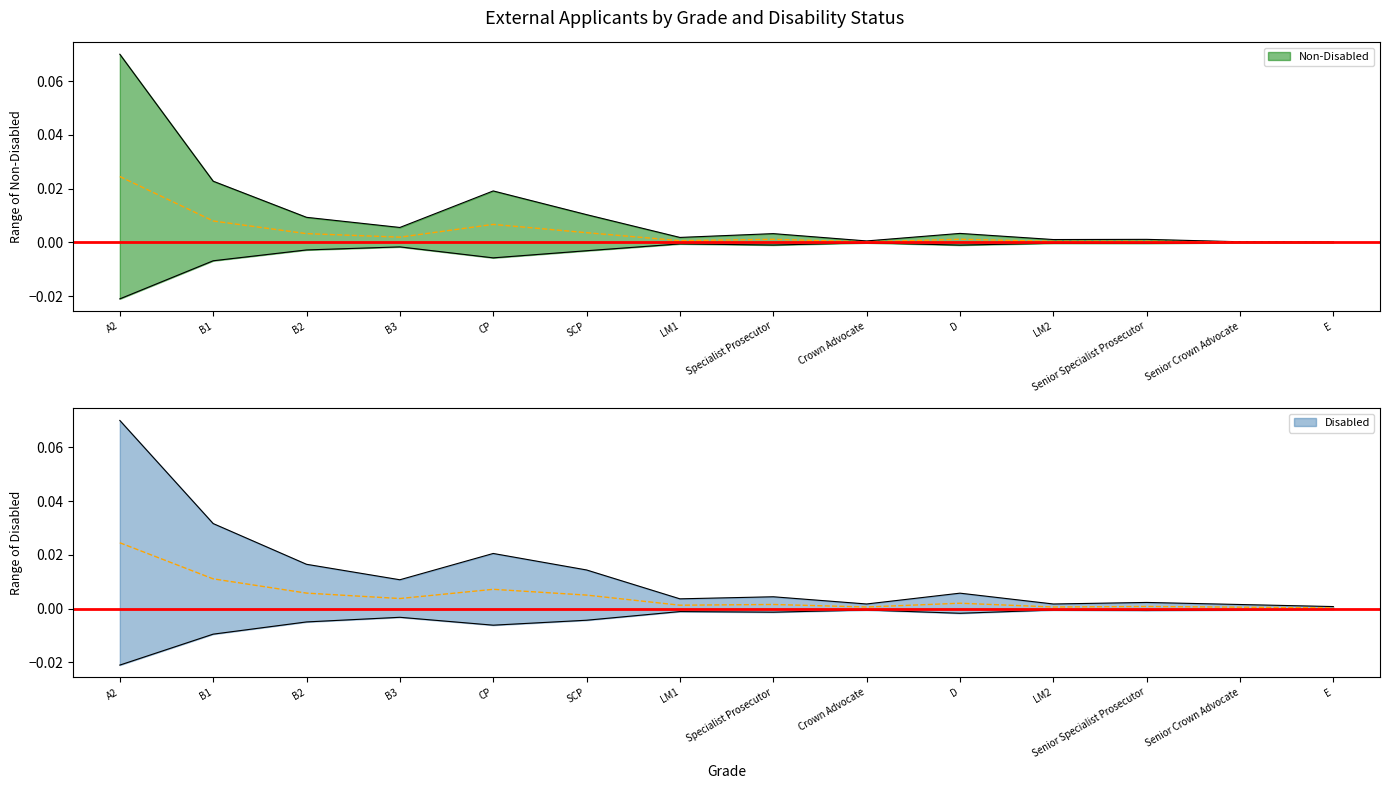

Between SCP and LM1, which series saw the biggest shift?

Disabled